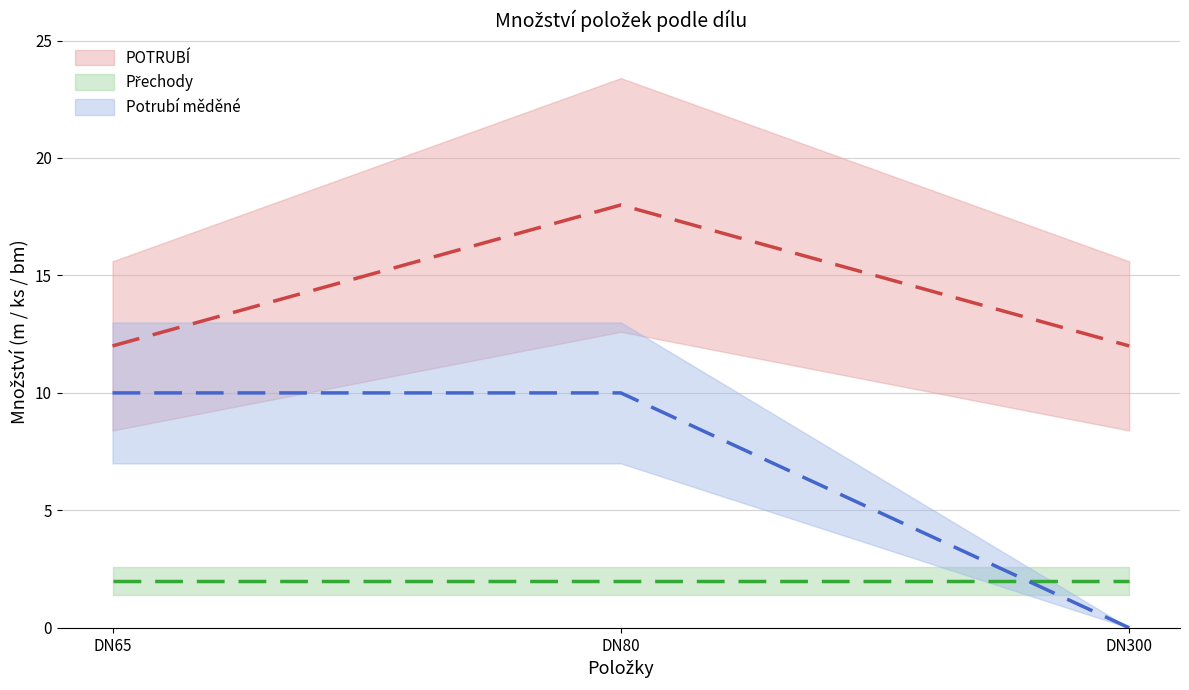

True or false: Potrubí měděné has a value of 10 at DN80.

True